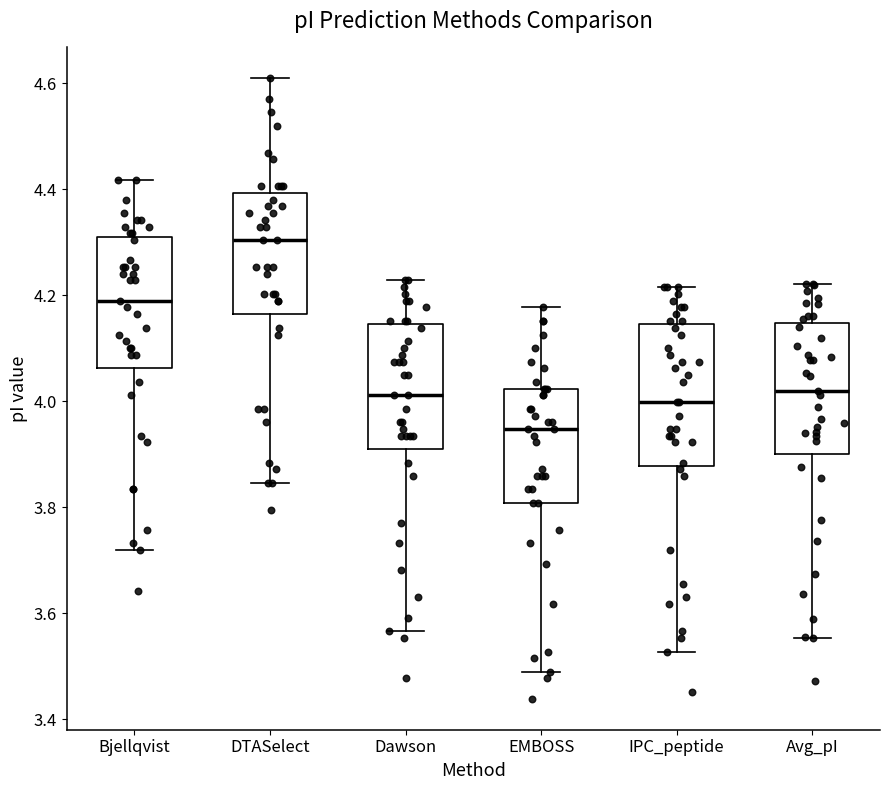

Where does the median line of the box for Bjellqvist sit on the y-axis? The values are not printed on the chart, so give them approximately, as read against the axis.

4.20